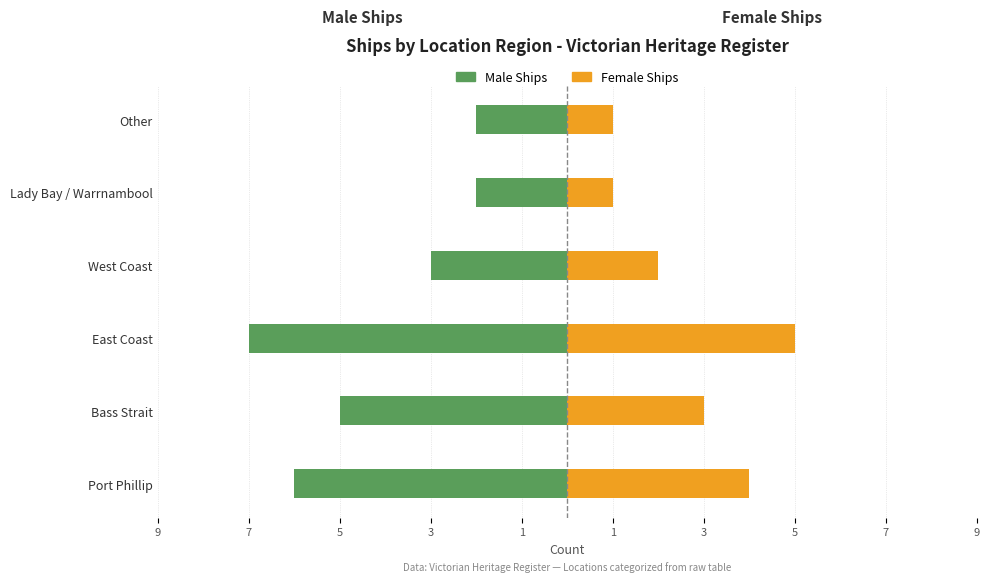

True or false: Male Ships has a value of -2 at 1.

True